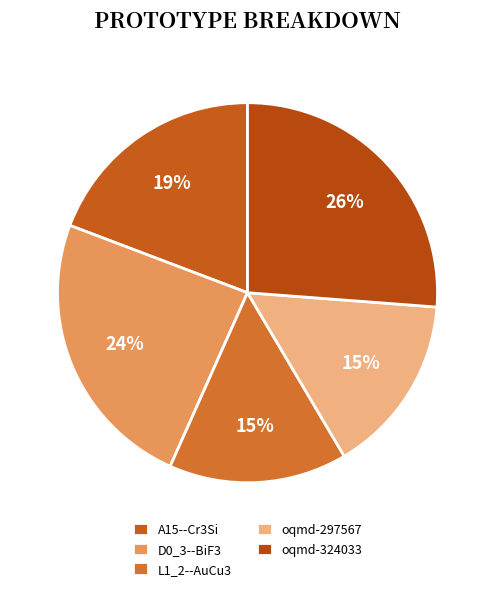

Does any single category account for the majority?

No